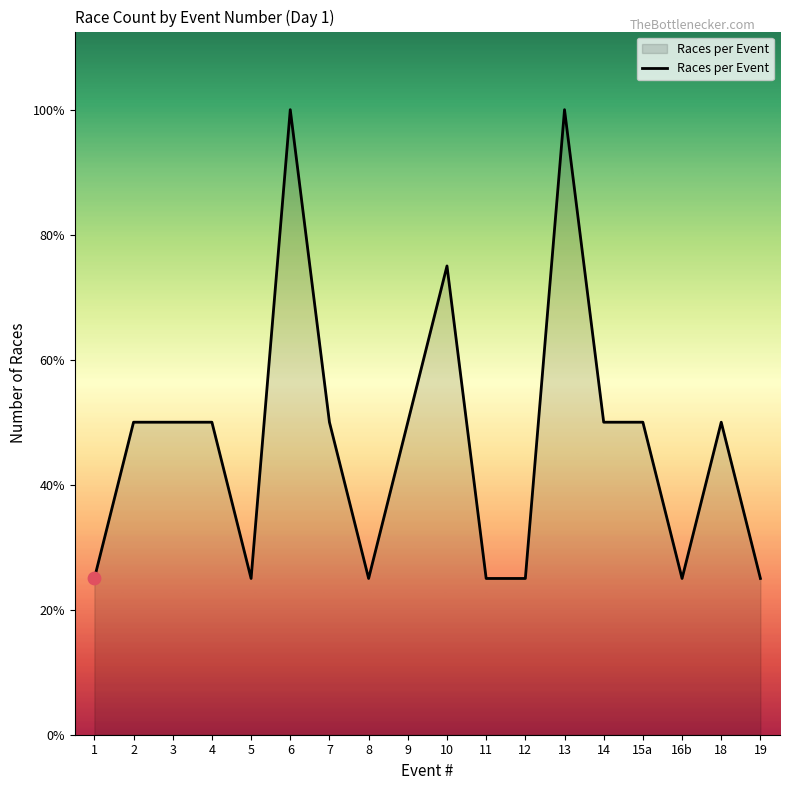

Is this an area chart (filled region under the line)?

Yes